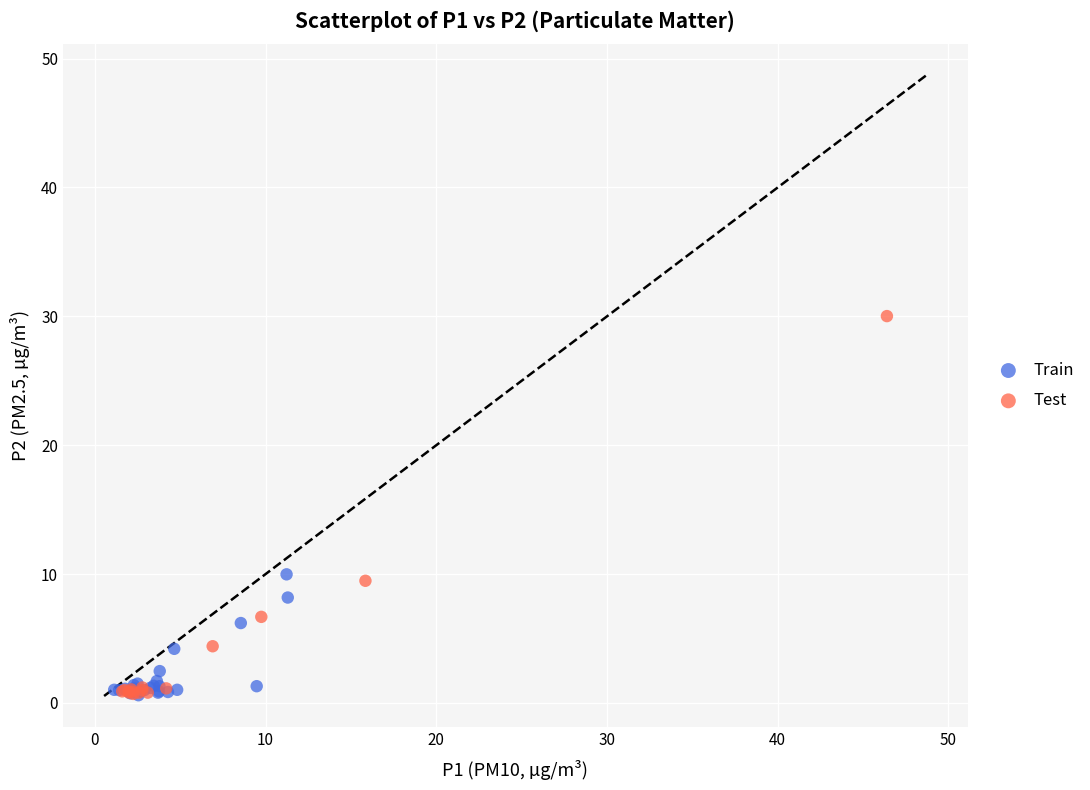

Which series reaches the maximum Y coordinate?

Test